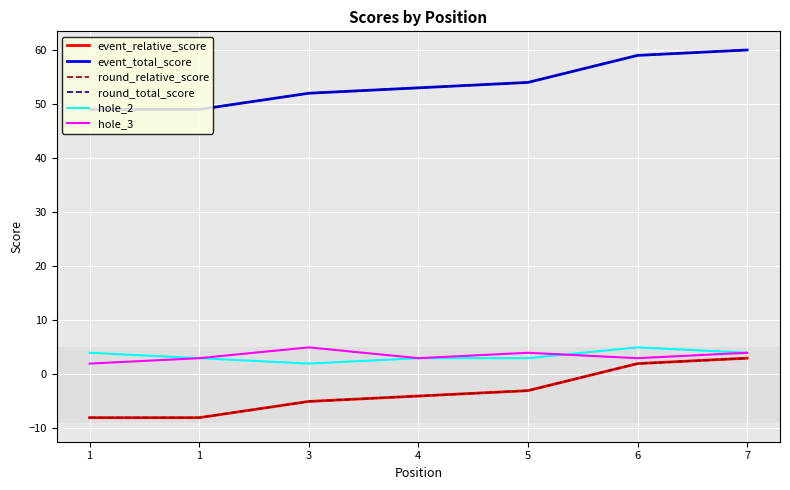

Does the chart have visible grid lines?

Yes